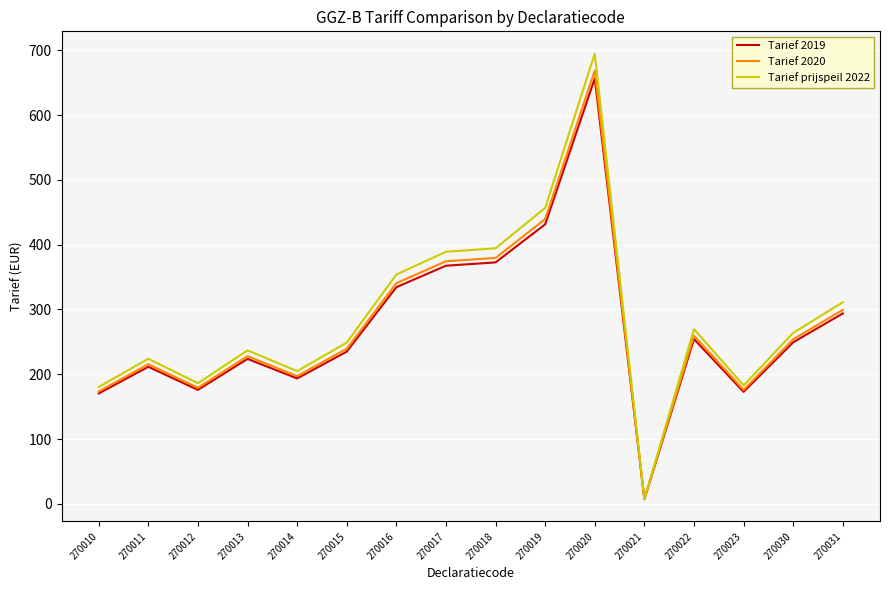

Which series has the largest range (max minus min)?

Tarief prijspeil 2022